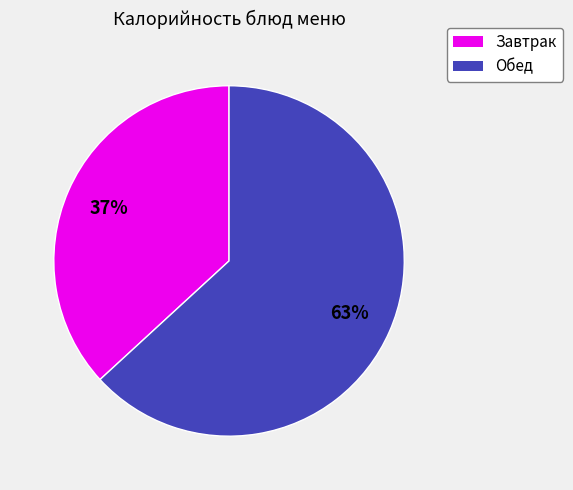

To the nearest percent, what is the average slice percentage?

50%